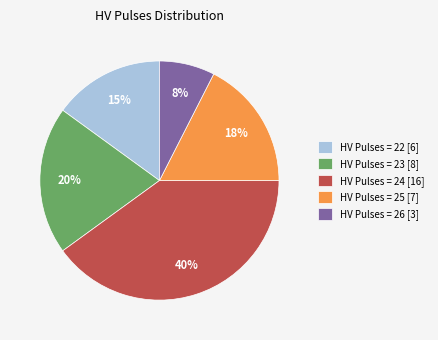

The HV Pulses = 23 [8] slice represents 26% of the pie. True or false?

False